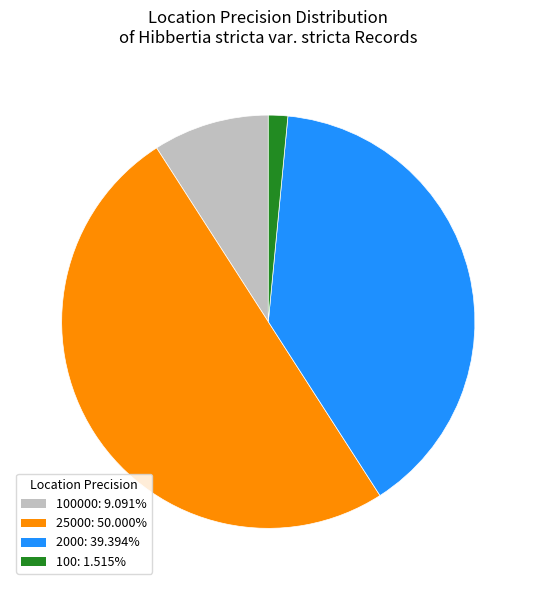

Is the sum of 25000: 50.000% and 100: 1.515% greater than half?

Yes